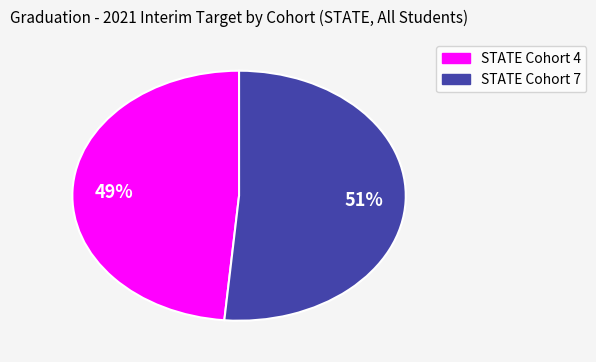

Between STATE Cohort 4 and STATE Cohort 7, which is larger?

STATE Cohort 7